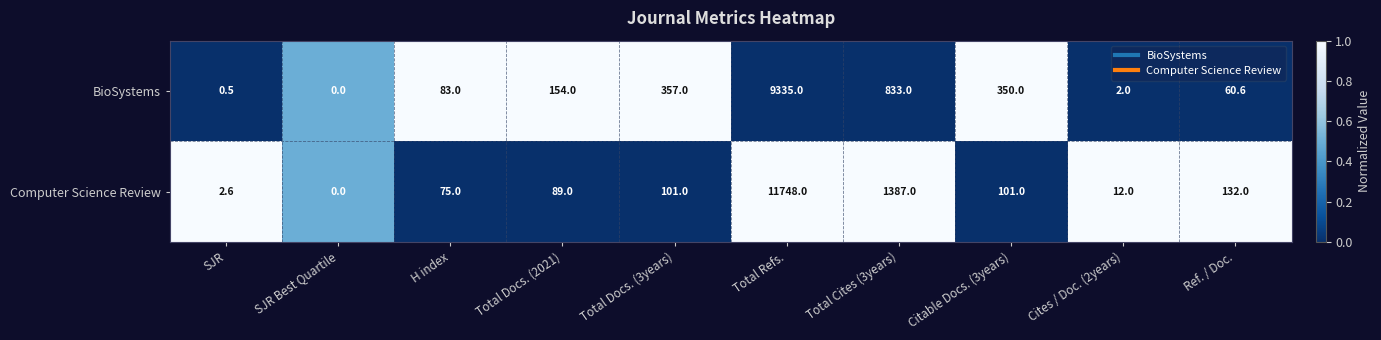

What is the greatest value displayed?

11748.0